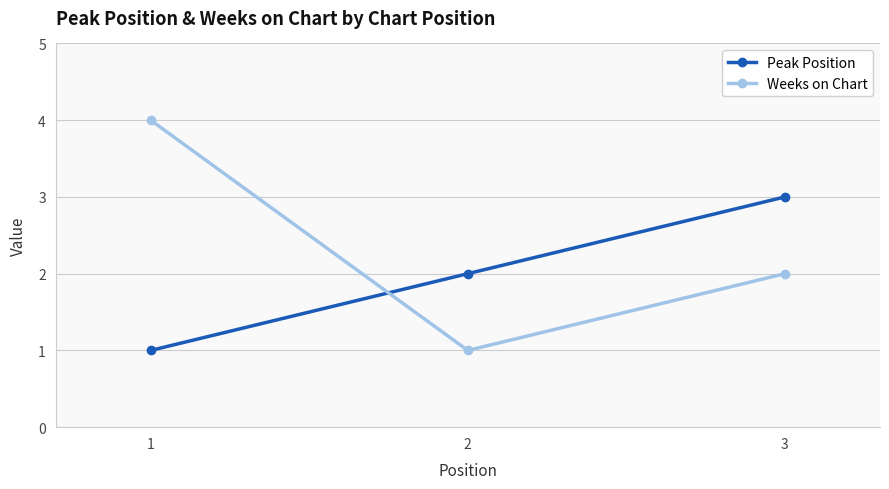

Reading right to left, extract all data points from this chart.

Peak Position: 3	2	1
Weeks on Chart: 2	1	4